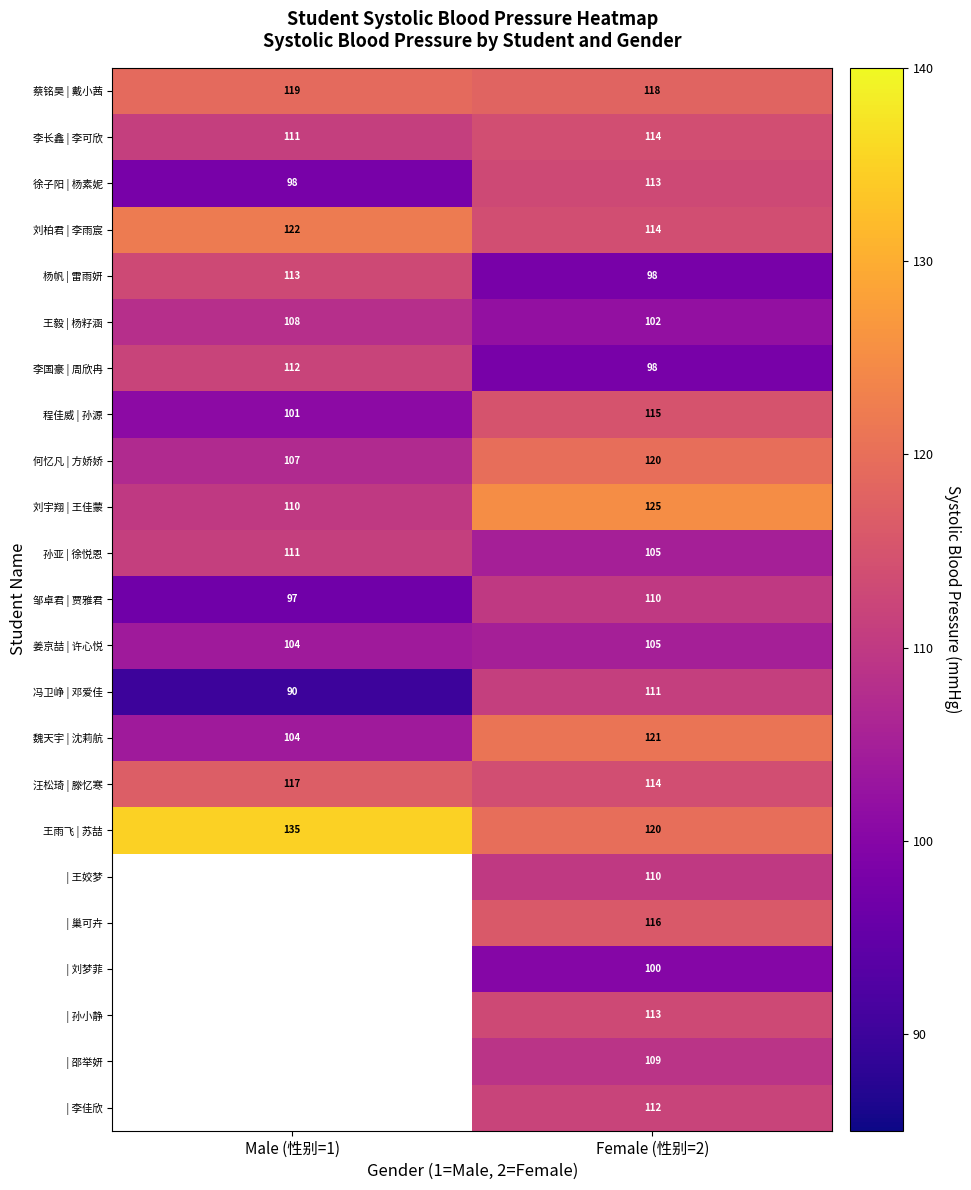

How many 何忆凡 | 方娇娇 values are between 107 and 120?

2